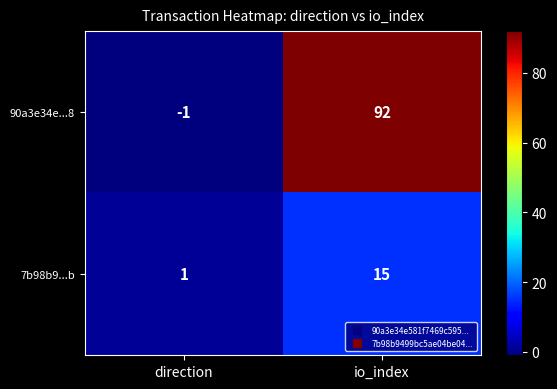

What is the approximate value of 90a3e34e...8 at io_index, to the nearest 5?

90